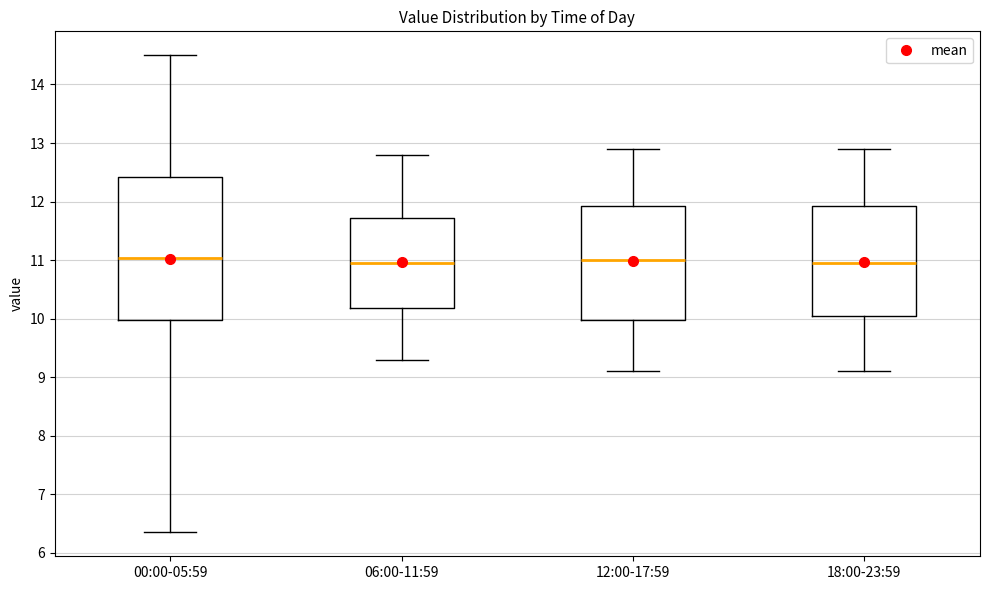

Reading left to right, read every box against the y-axis: the position of its median line, the range the box covers, and the ends of its whiskers. The values are not printed on the chart, so give them approximately, as read against the axis.

00:00-05:59: median 11.0, box 10.0 to 12.4, whiskers 6.4 to 14.5
06:00-11:59: median 11.0, box 10.2 to 11.7, whiskers 9.3 to 12.8
12:00-17:59: median 11.0, box 10.0 to 11.9, whiskers 9.1 to 12.9
18:00-23:59: median 11.0, box 10.1 to 11.9, whiskers 9.1 to 12.9